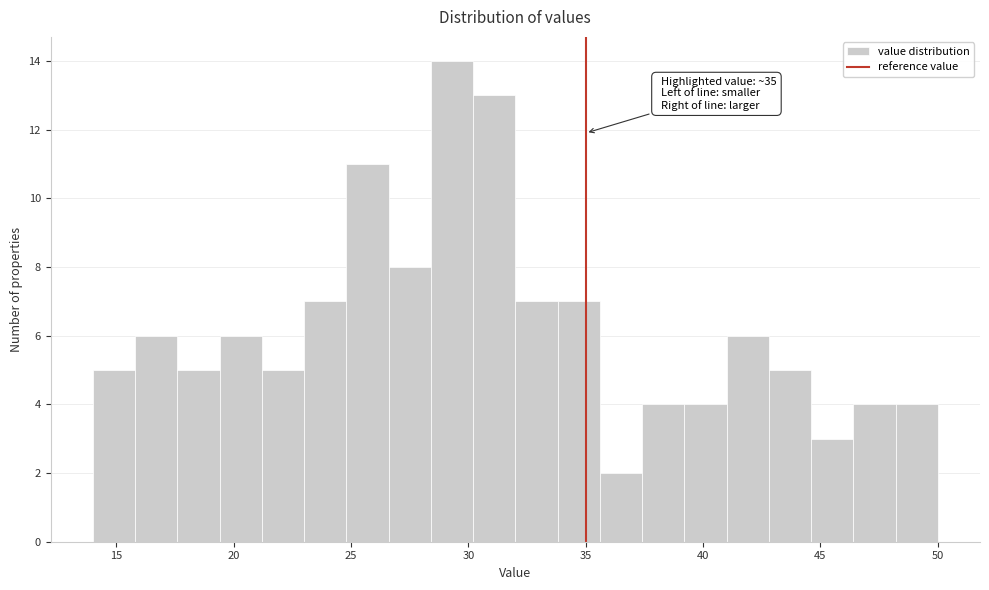

Around what value on the x-axis is the tallest bar? Give the approximate position of its centre, as read against the axis.

29.5